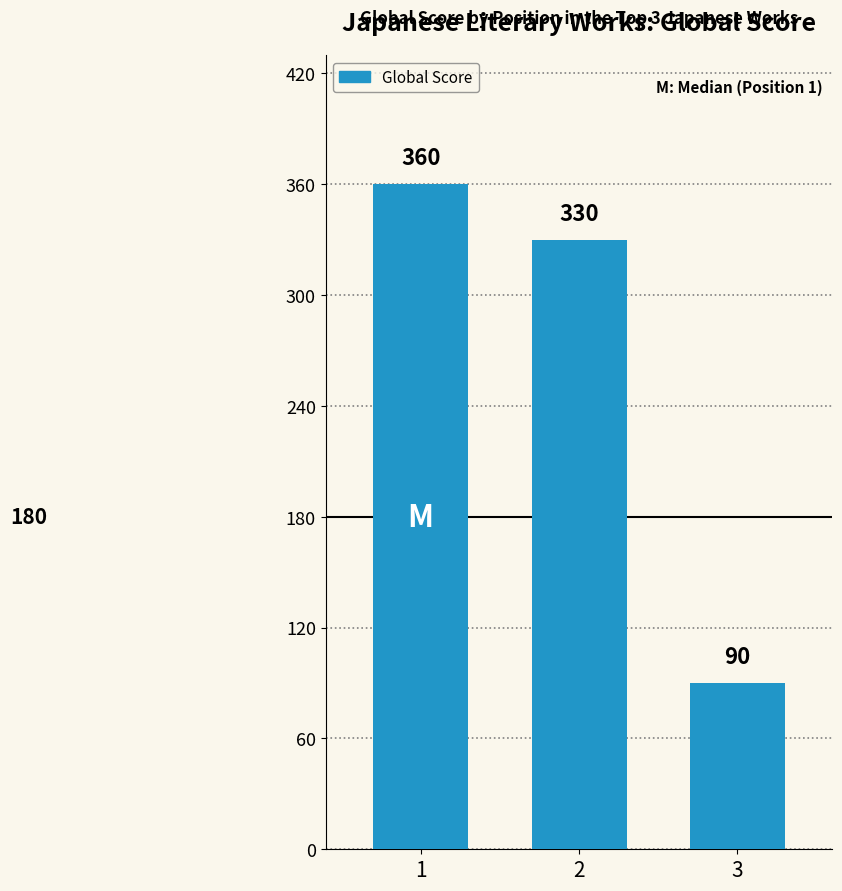

True or false: the data shows 330 at 2.

True